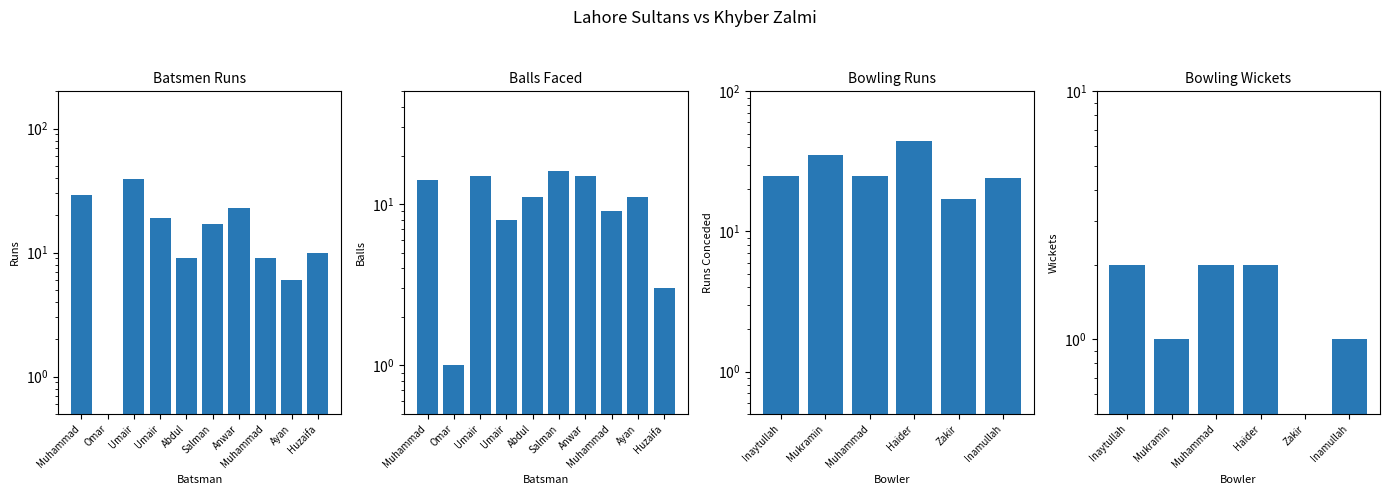

What is the total value across all series at Muhammad?

43.0